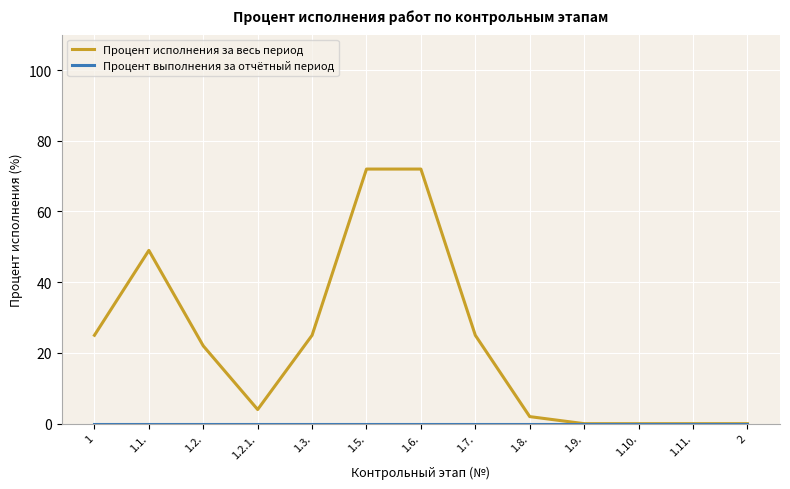

What is the sum of the Процент исполнения за весь период values at 1.5. and 1?

97